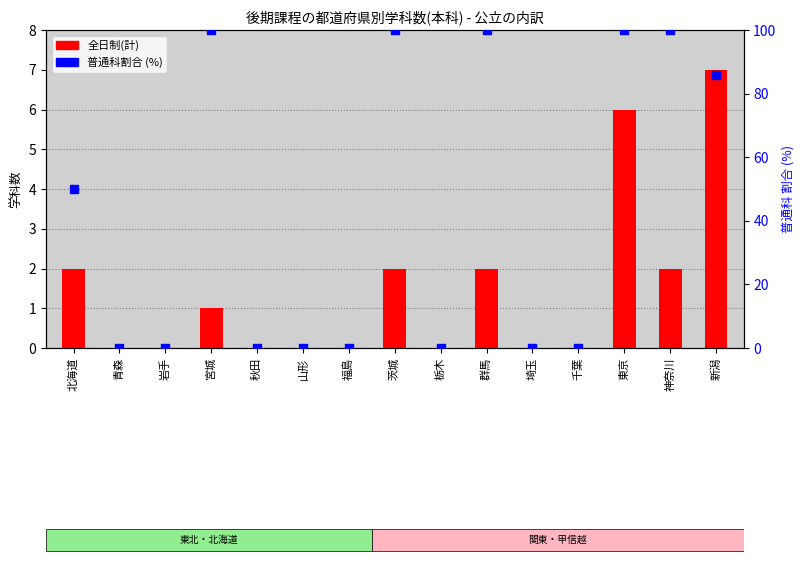

At which category is the sum across all series the highest?

東京